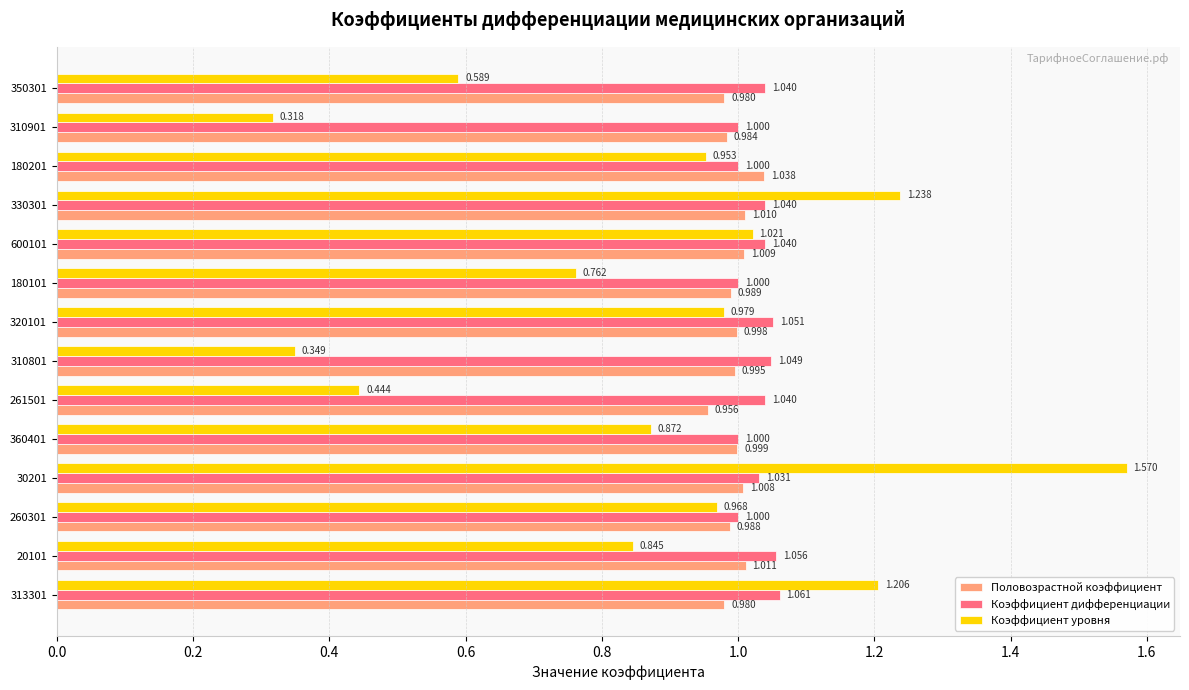

Which category has the highest value across all series?

30201